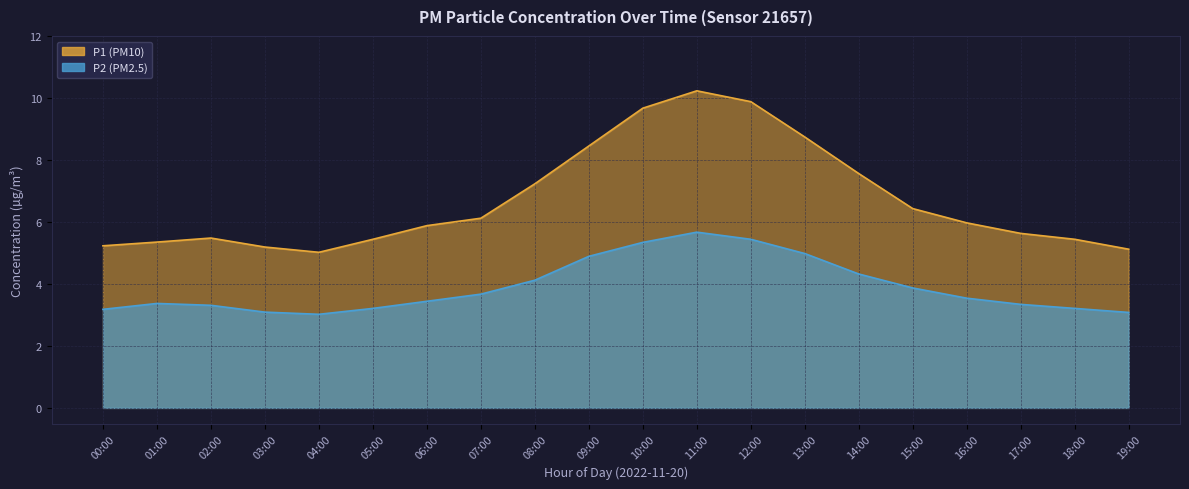

What is the value of the P1 point at the 4th from the left?

5.2